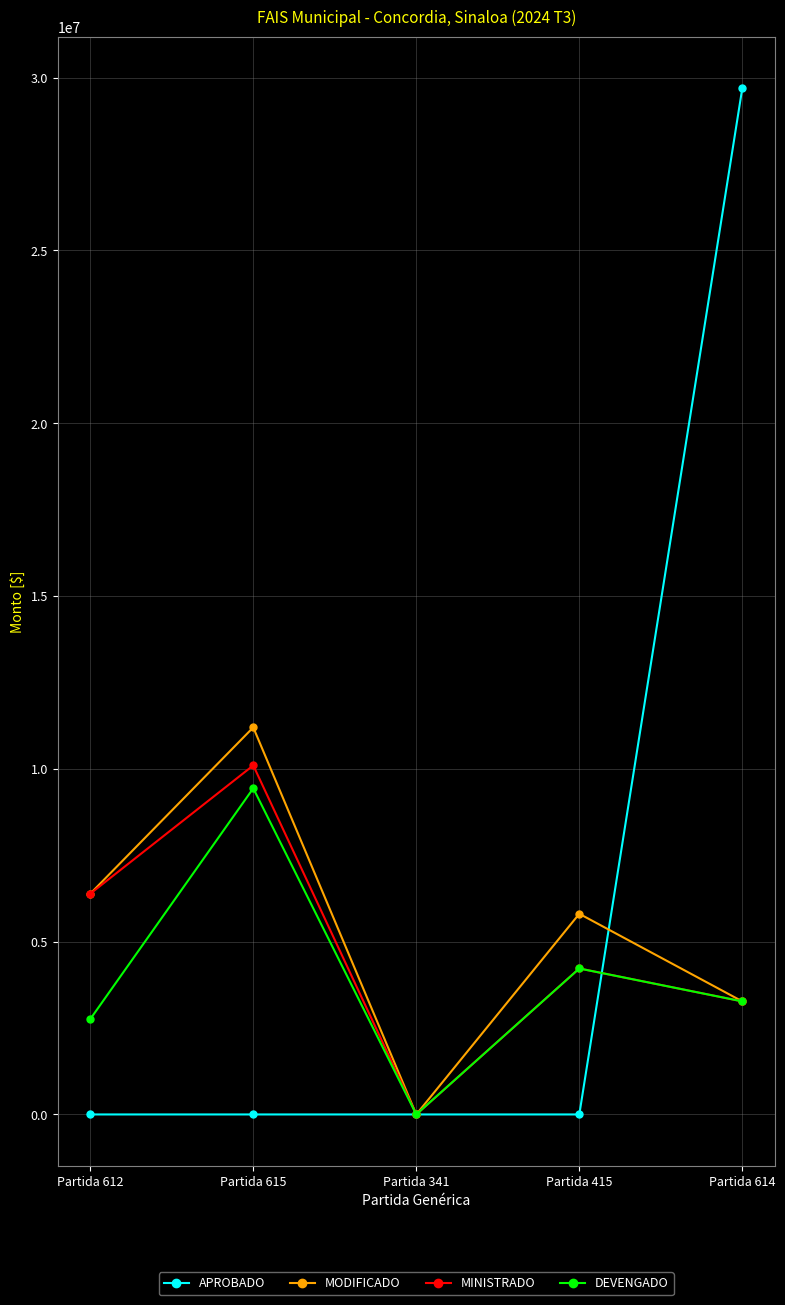

Which series has the largest range (max minus min)?

APROBADO